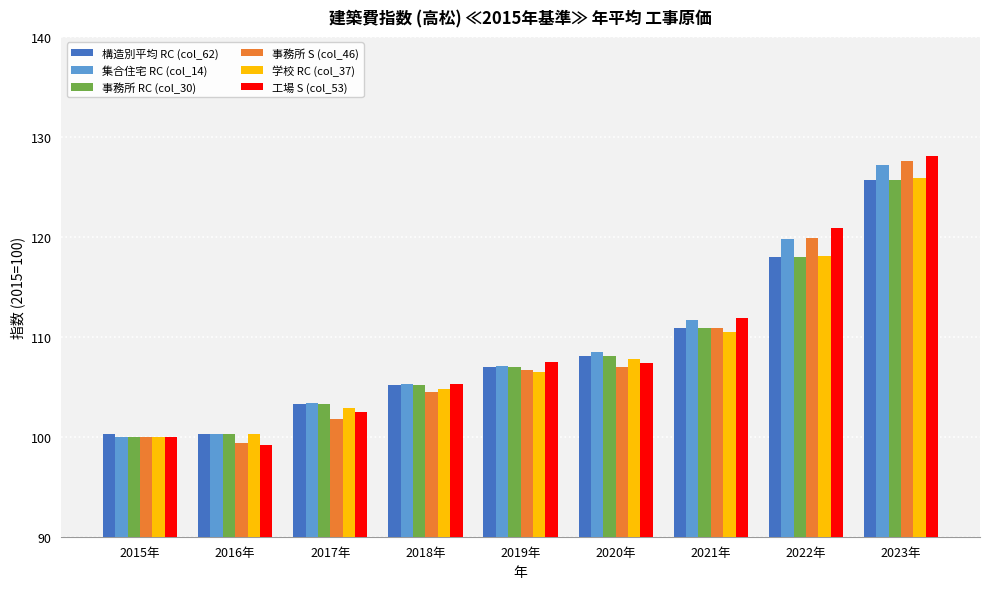

How many groups of bars are there?

9